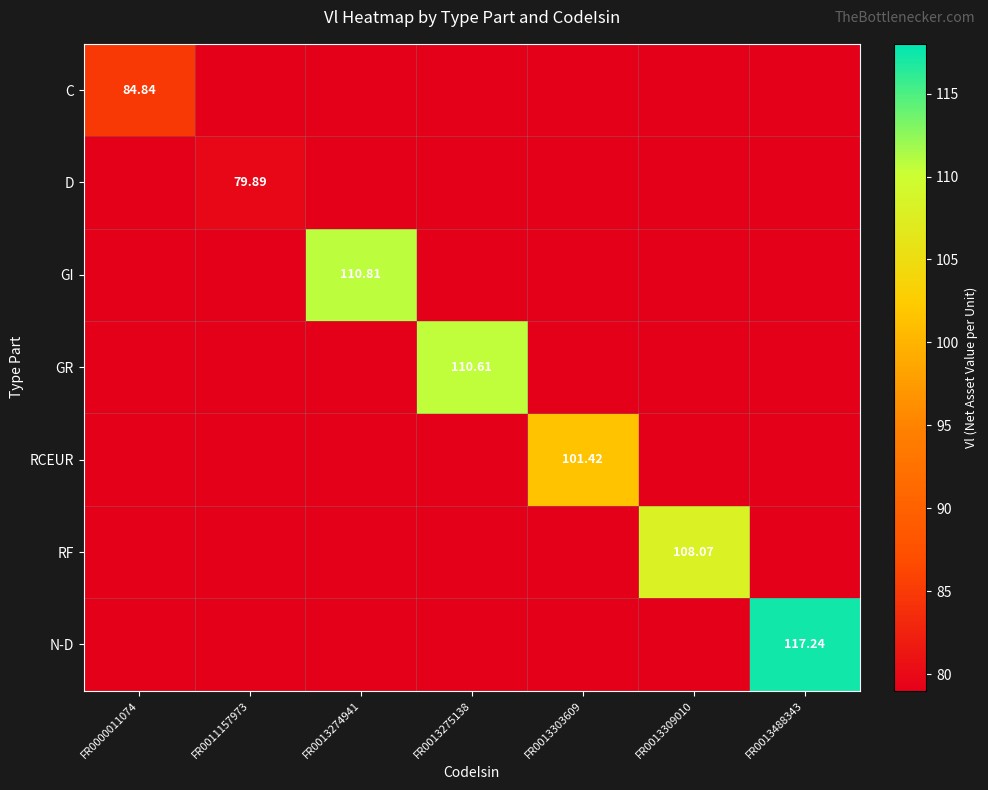

How many data points in RCEUR are above 79?

1